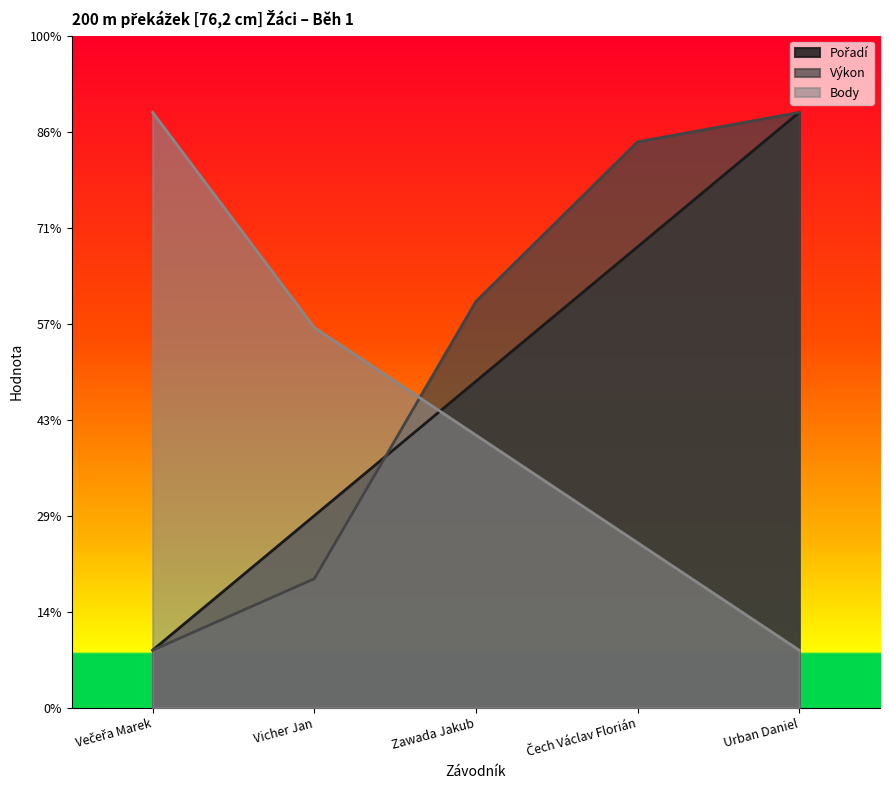

Which series changed the most between Večeřa Marek and Zawada Jakub?

Výkon